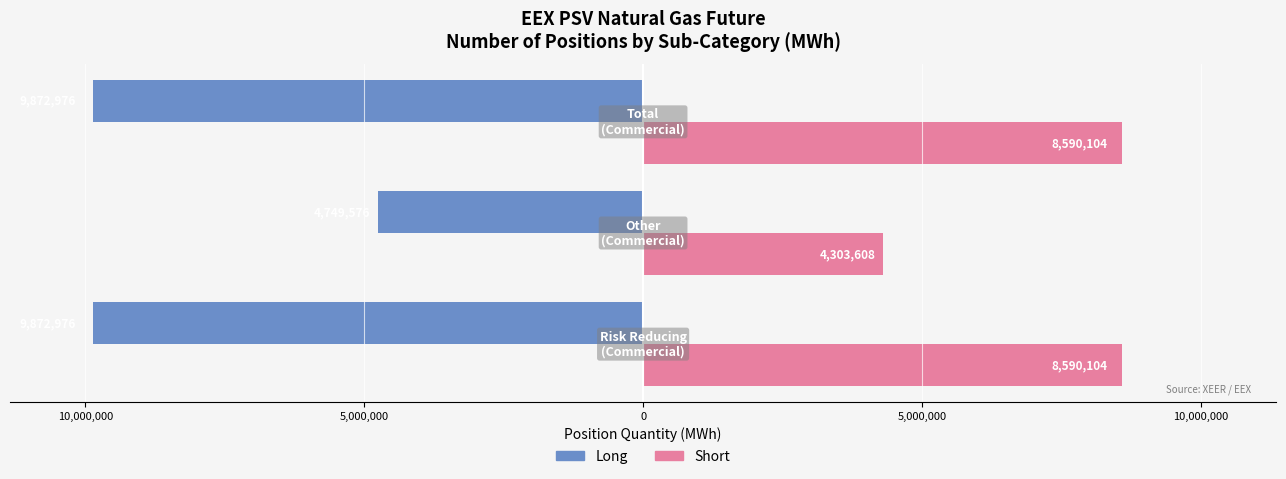

What are all the series names shown in the legend?

Long, Short